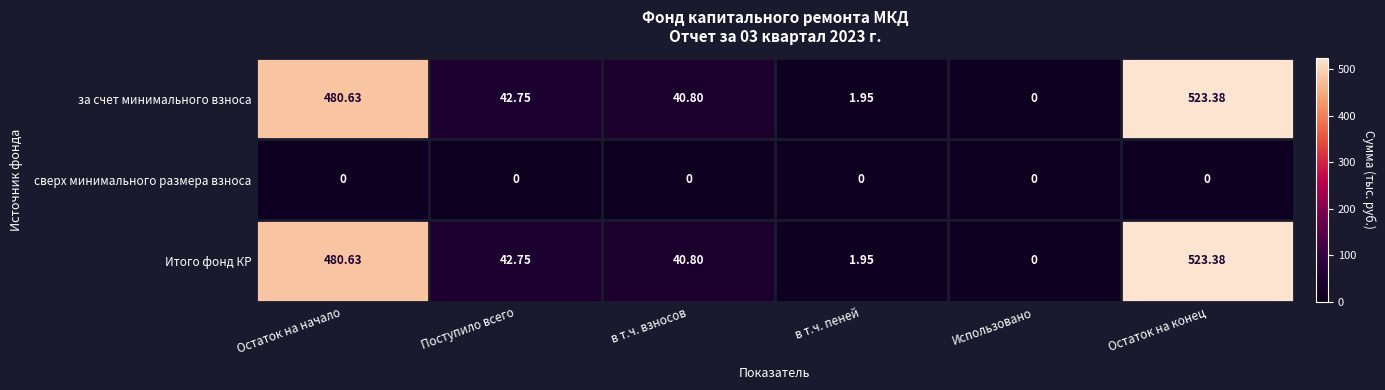

Which category has the highest value in the Итого фонд КР series?

Остаток на конец